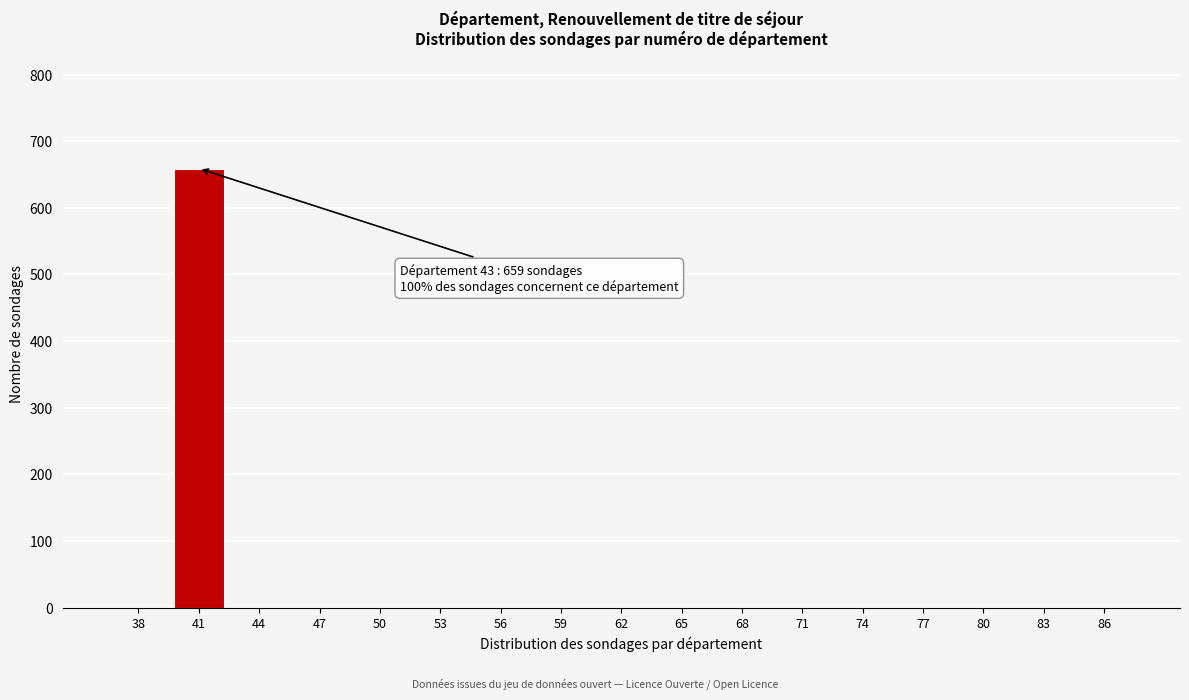

Reading right to left, extract all data points from this chart.

86=0	83=0	80=0	77=0	74=0	71=0	68=0	65=0	62=0	59=0	56=0	53=0	50=0	47=0	44=0	41=659	38=0